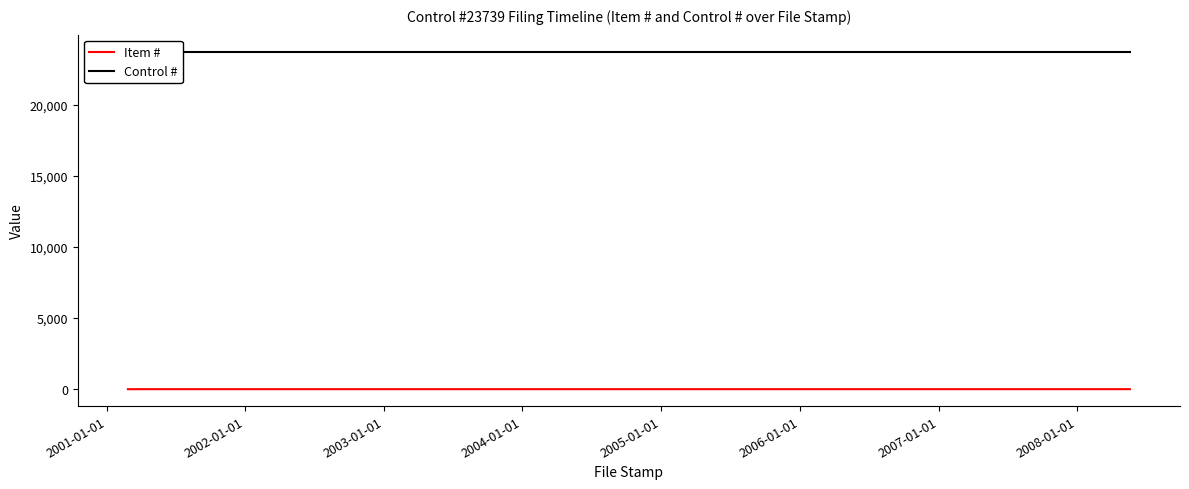

True or false: Item # has more than 2 points higher than both neighbors.

False